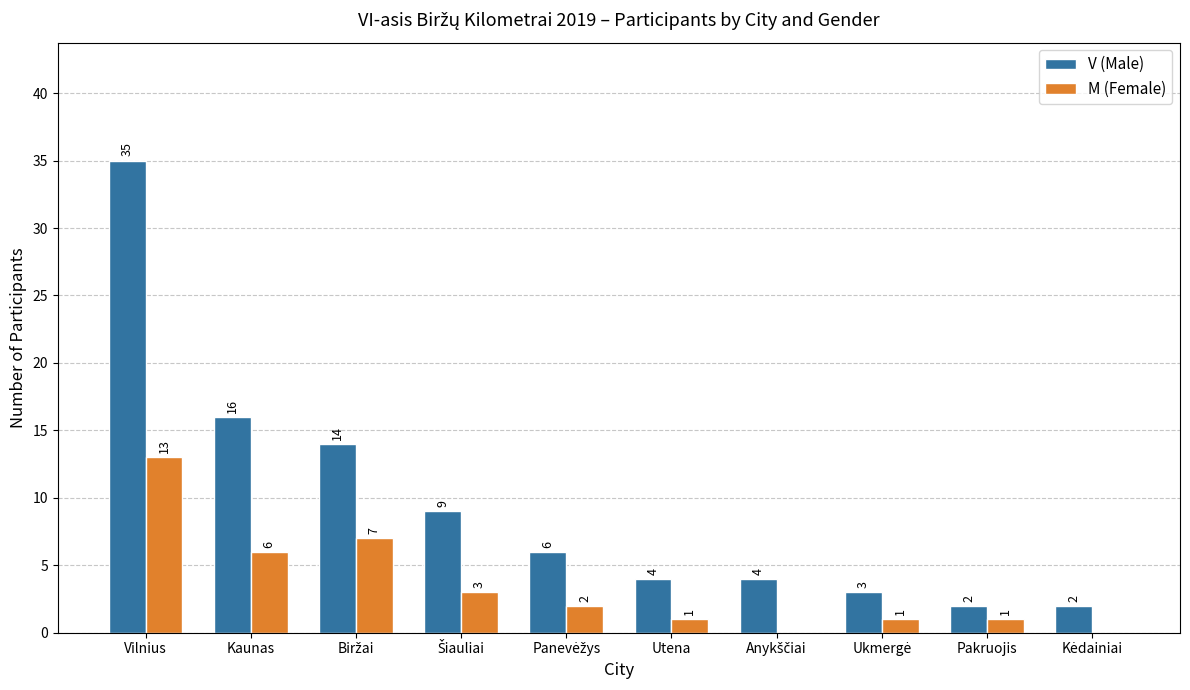

Which series has the largest total across all categories?

V (Male)